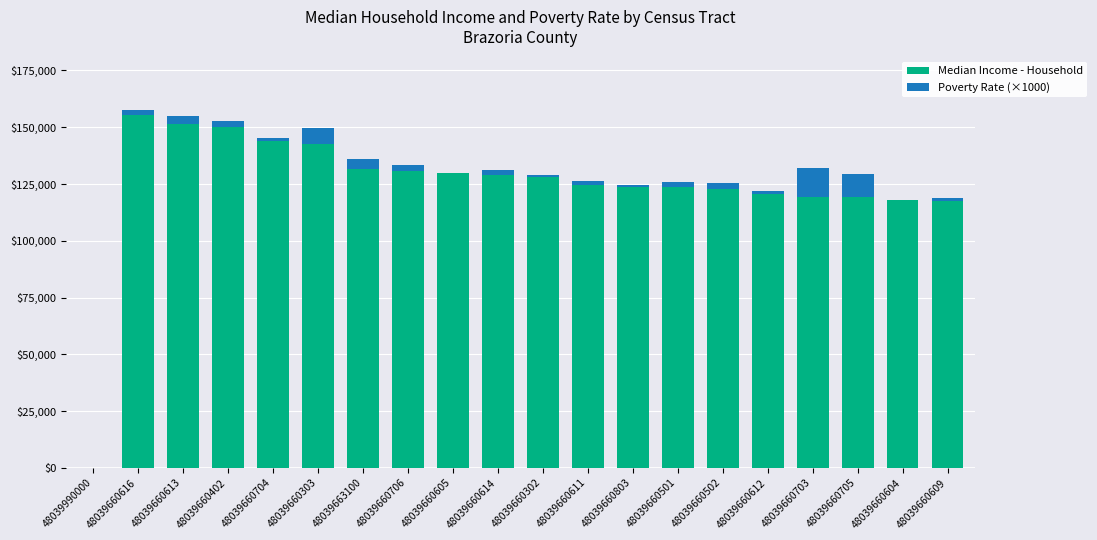

The value of Median Income - Household at 48039660616 is 43102. True or false?

False